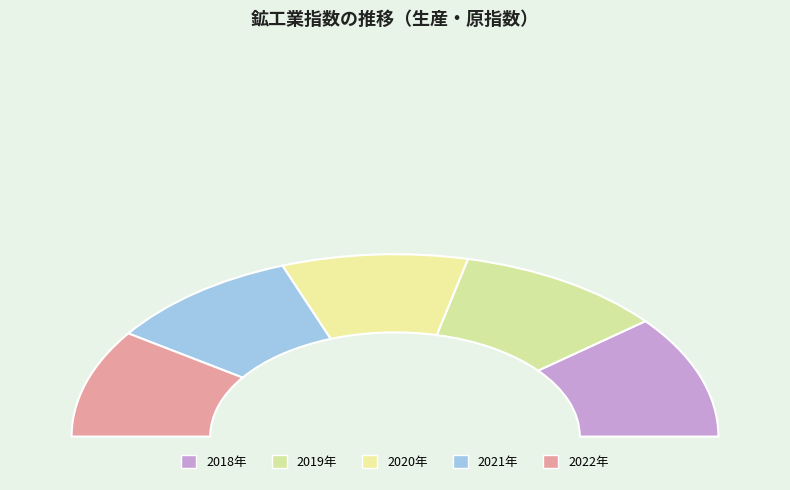

Which category has the smallest portion of the pie?

2020年